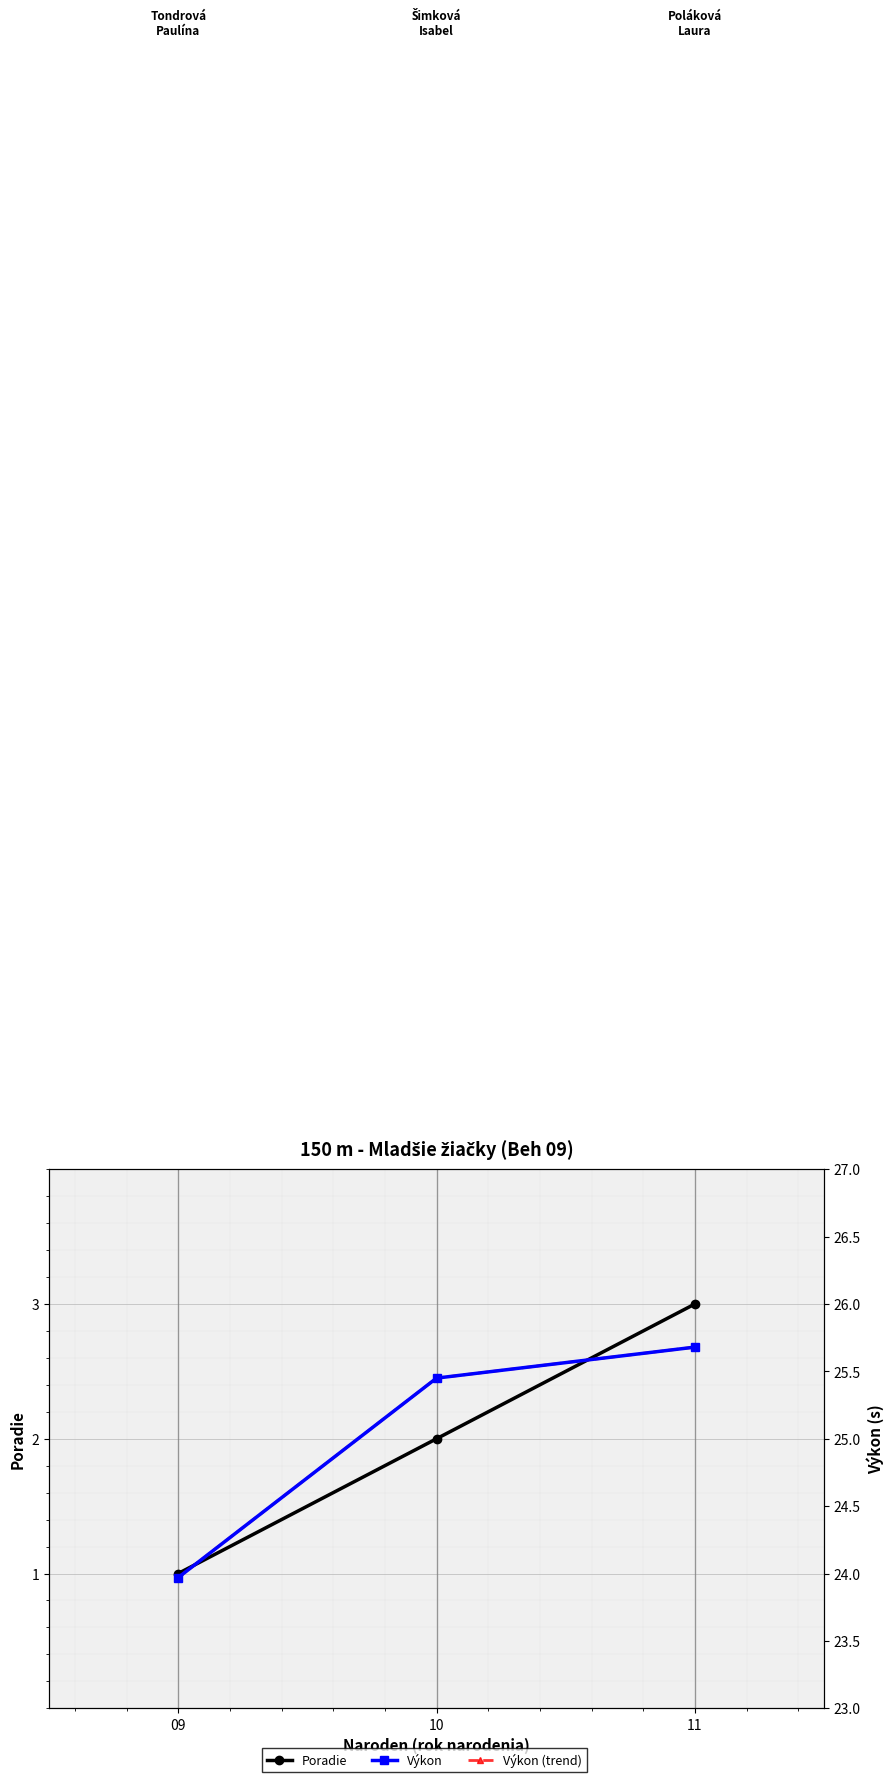

What is the difference between the Výkon values at 11 and 10?

0.2